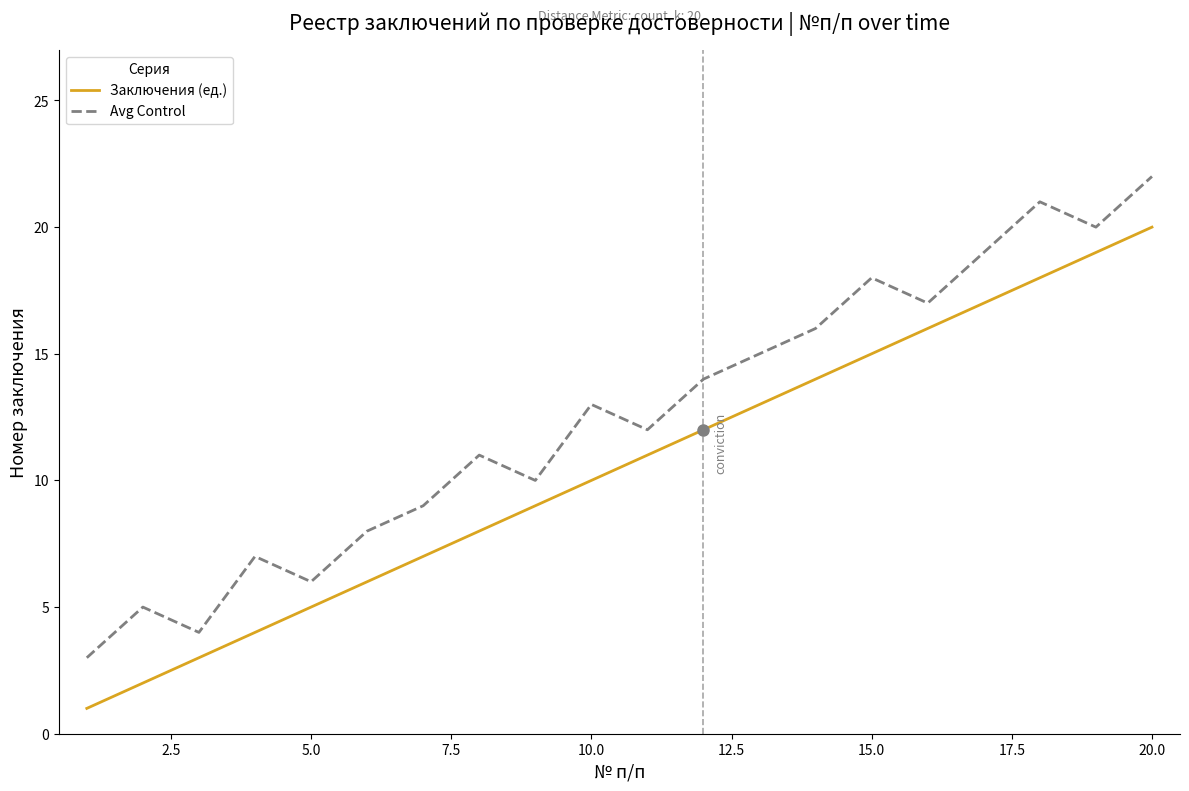

True or false: Заключения (ед.) and Avg Control cross at least once.

False